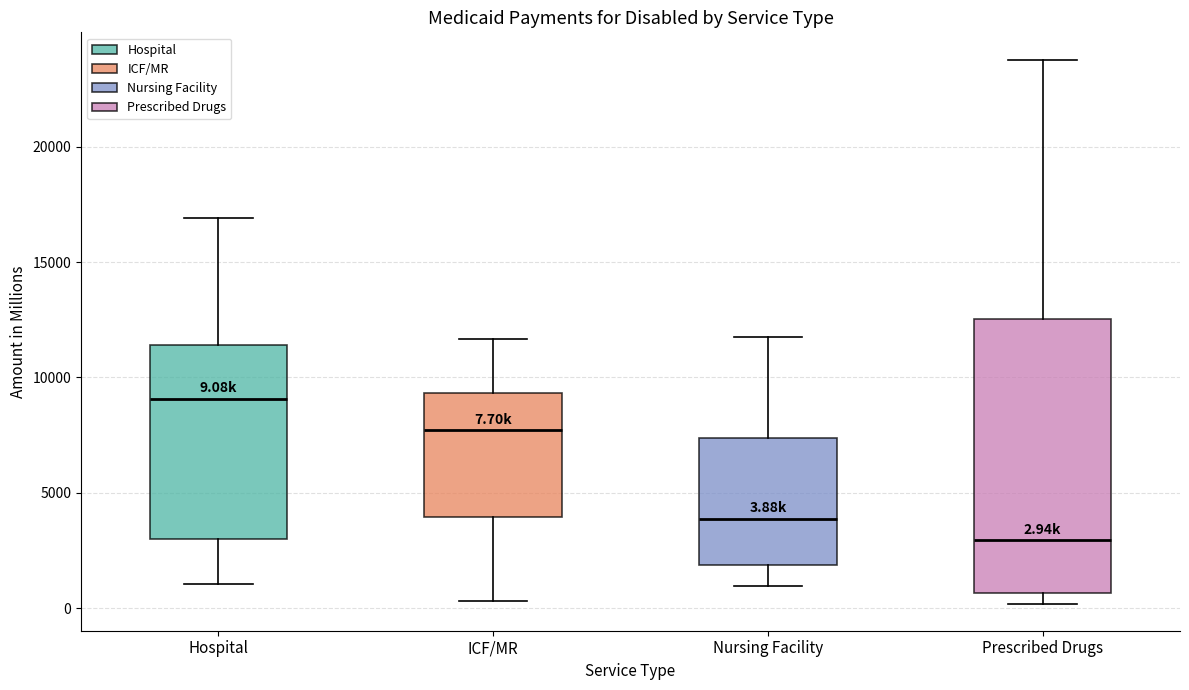

Which box is the tallest, from its lower edge to its upper edge?

Prescribed Drugs